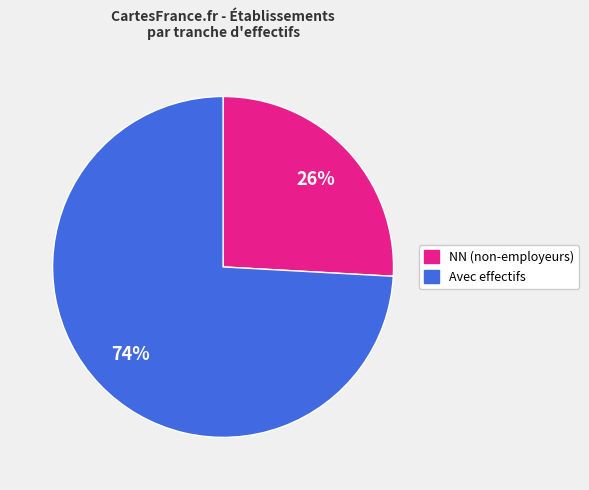

What is the largest slice in the pie chart?

Avec effectifs